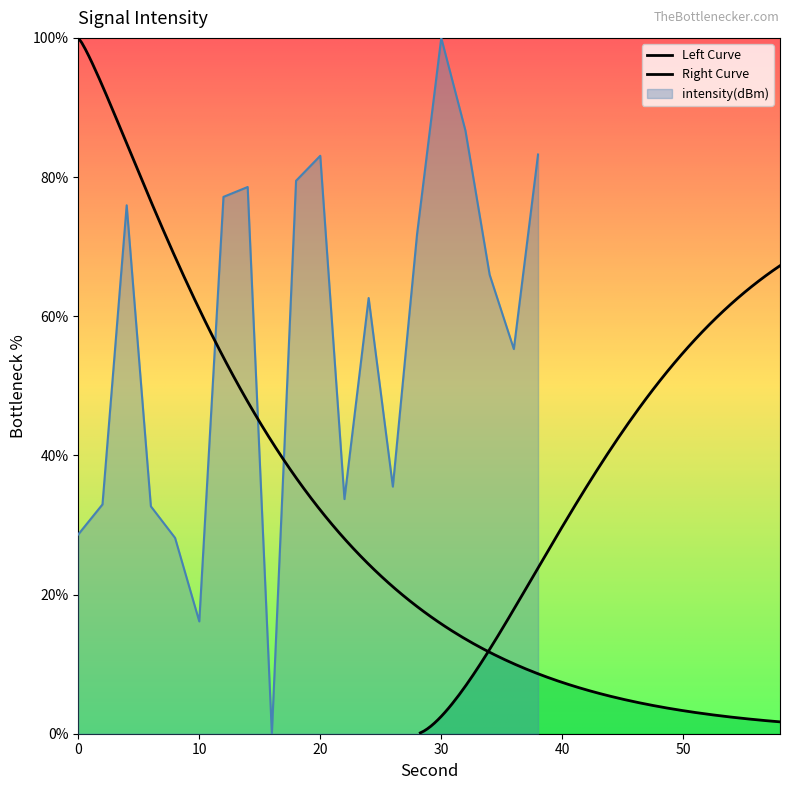

What is the change in value from 14 to 30?

+21.4